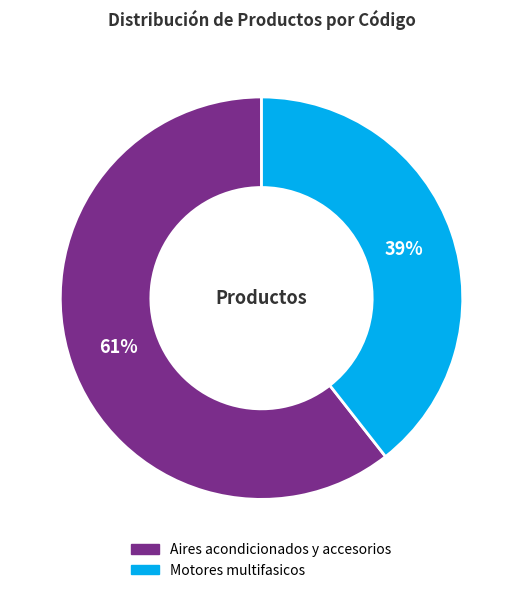

Which has a higher value, Motores multifasicos or Aires acondicionados y accesorios?

Aires acondicionados y accesorios